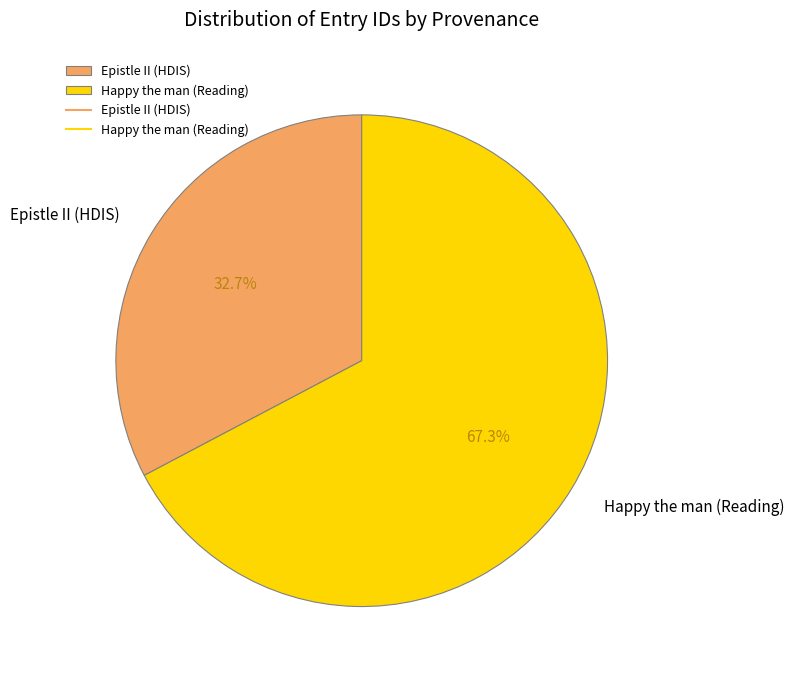

What is the smallest slice in the pie chart?

Epistle II (HDIS)